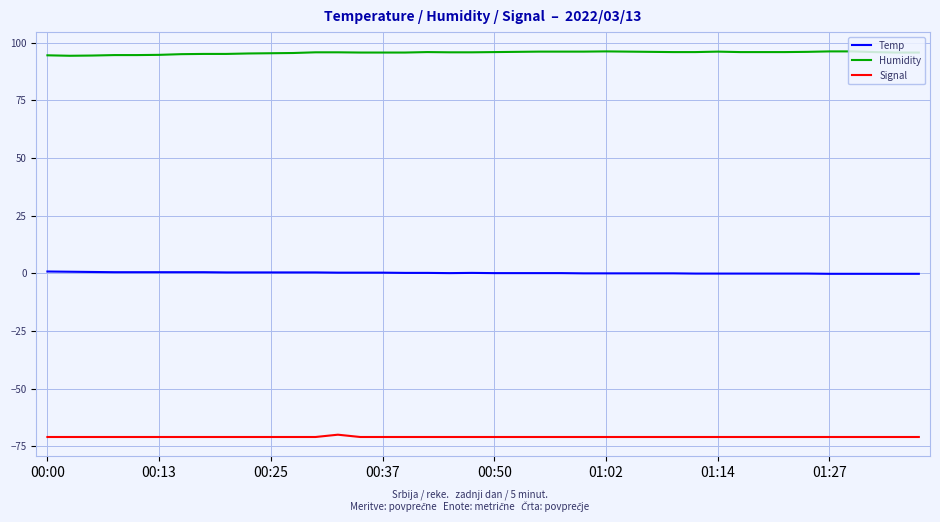

Which series has the largest total across all categories?

Humidity